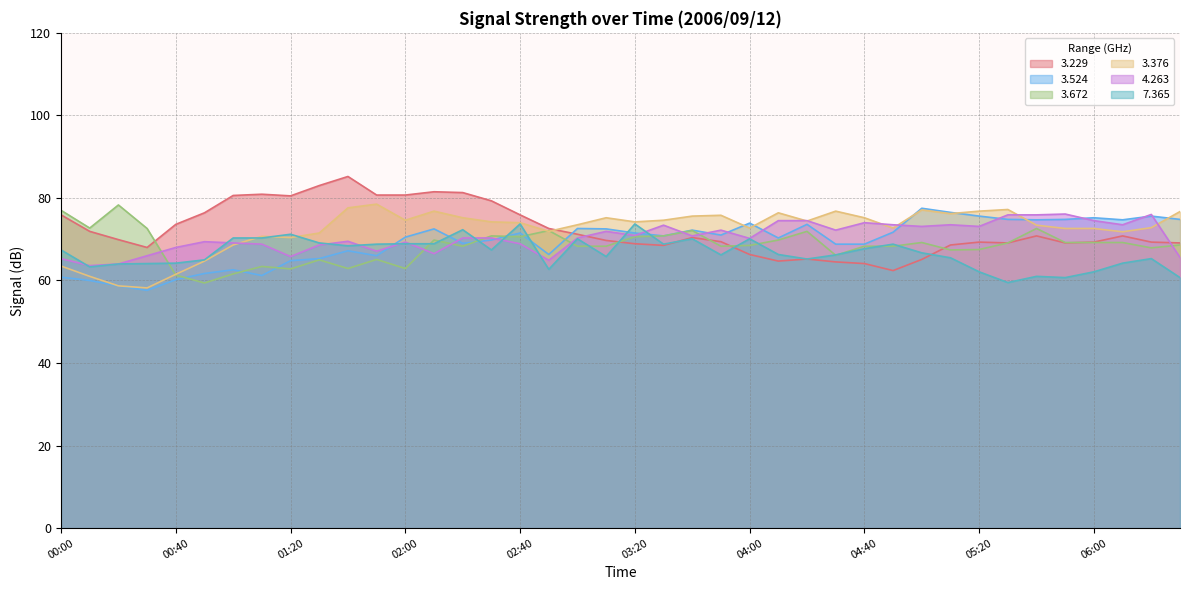

What is the smallest value displayed?

57.6